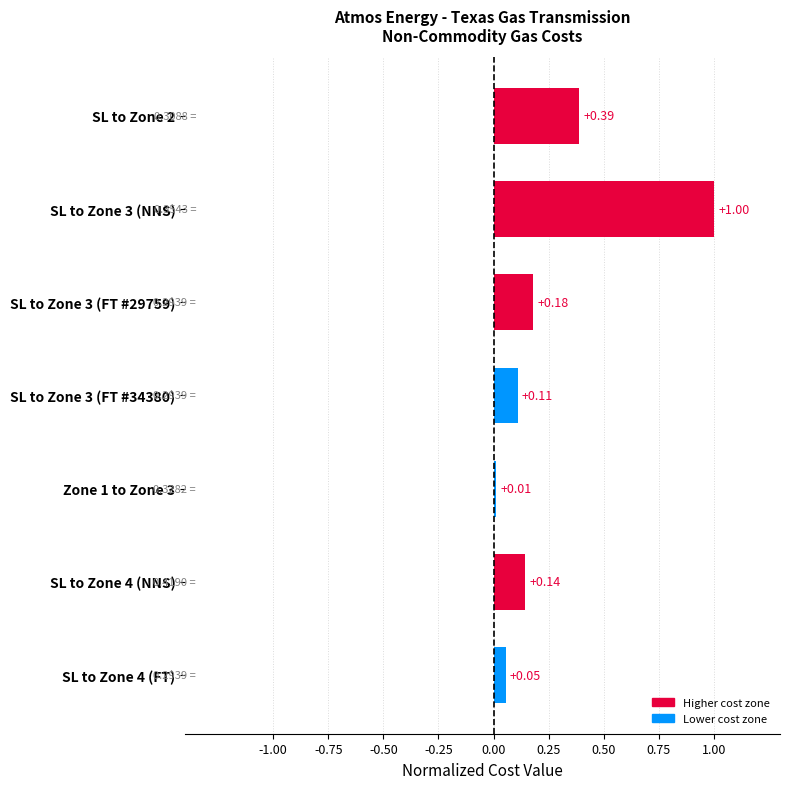

Are the bars grouped side by side (vs. stacked)?

No